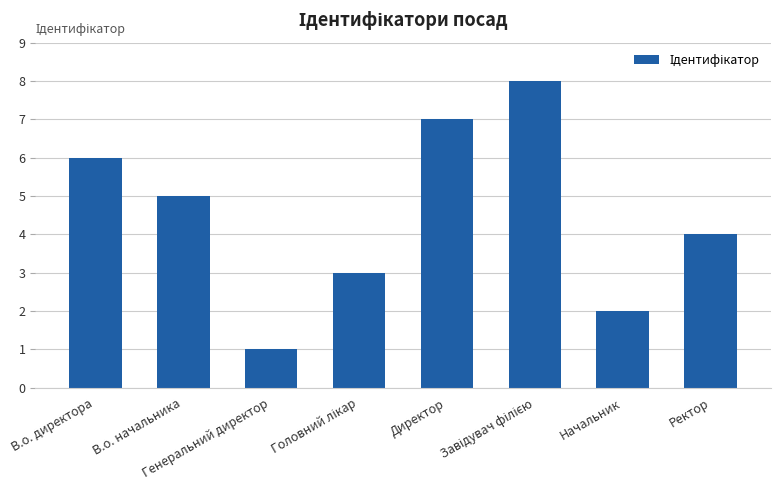

How many values are between 3 and 7?

5